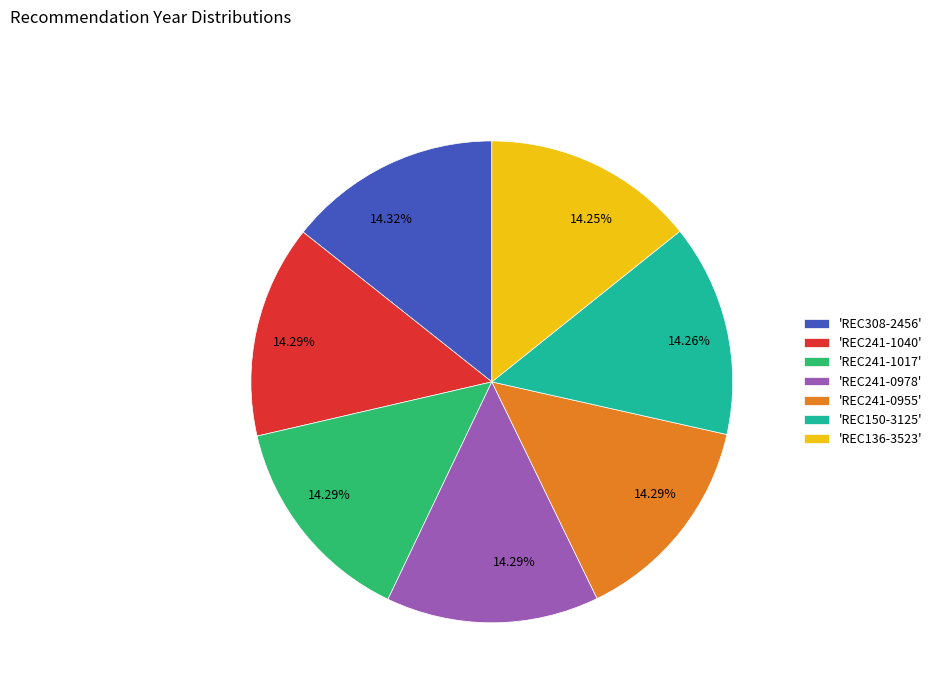

Does any single category account for the majority?

No